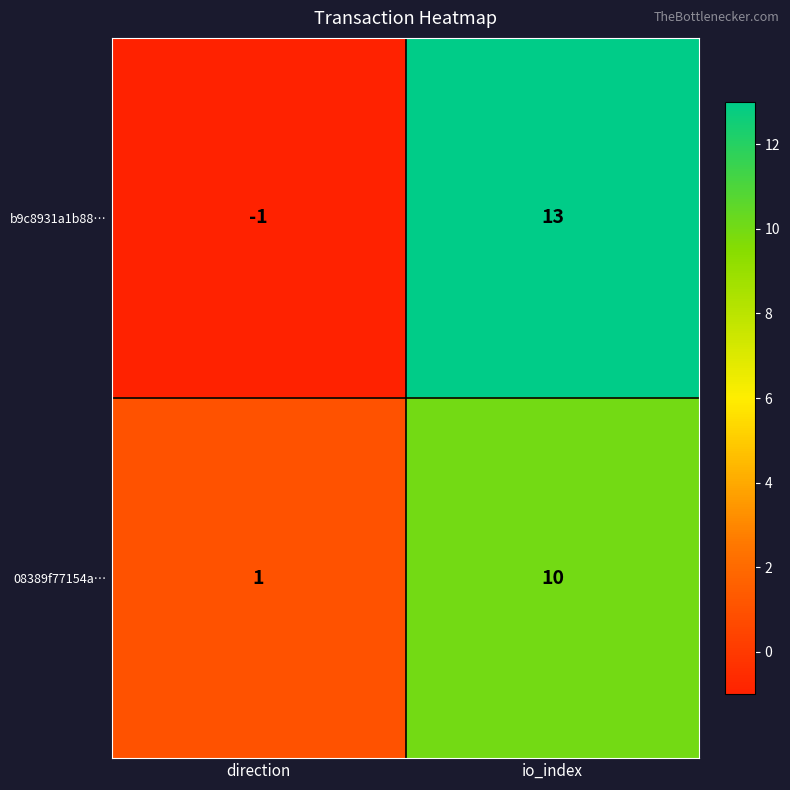

Between direction and io_index, which series saw the biggest shift?

b9c8931a1b88…